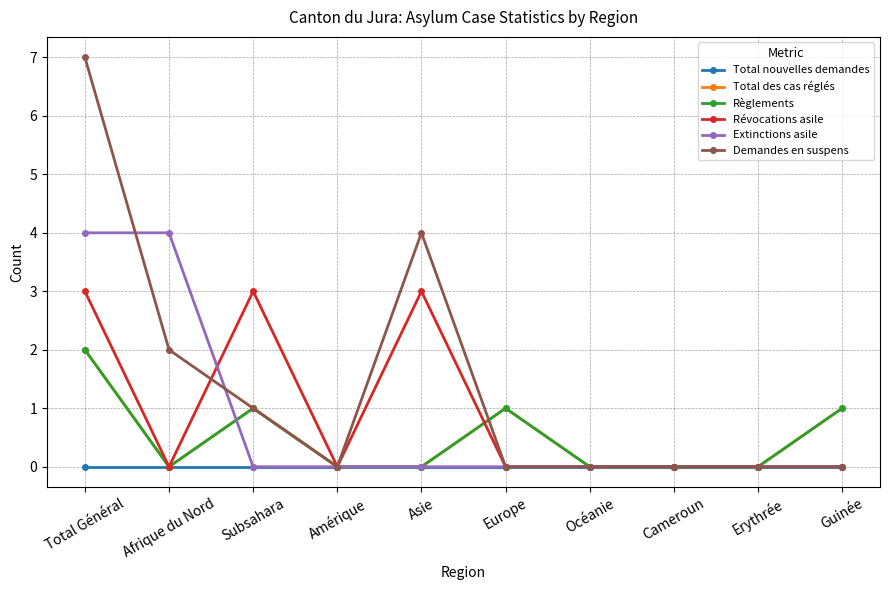

True or false: Extinctions asile and Total nouvelles demandes cross at least once.

False